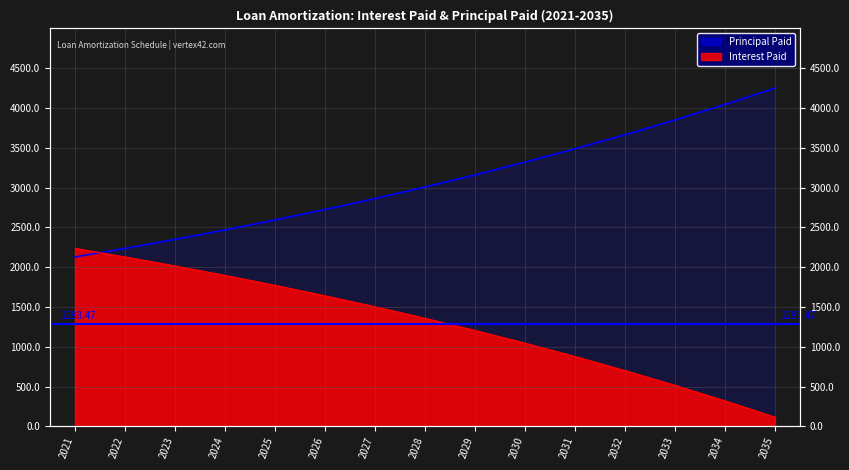

Is the value of Principal Paid at 2034 greater than the value of Interest Paid at 2028?

Yes